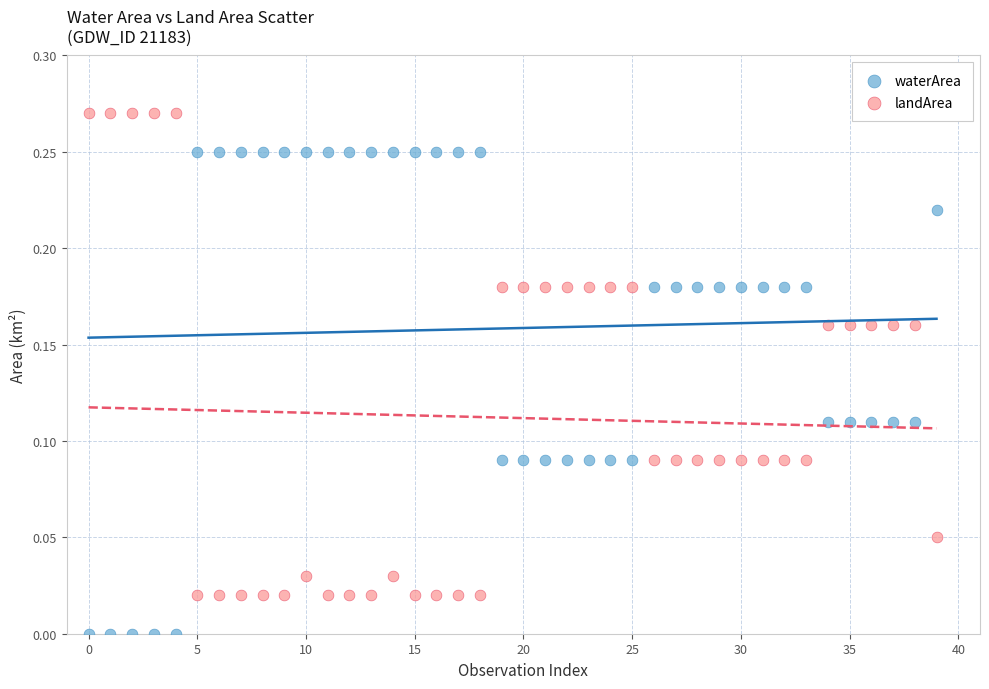

What are all the series names shown in the legend?

waterArea, landArea